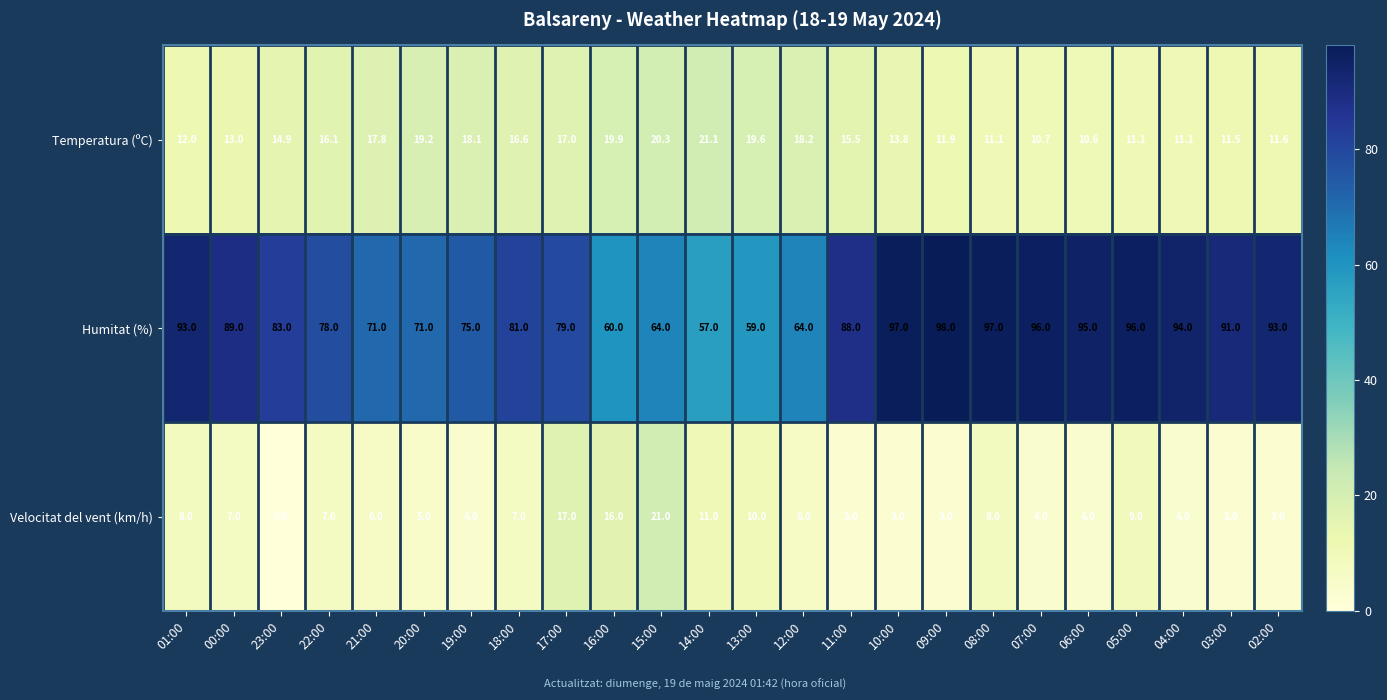

What is the difference between the highest and lowest values at 14:00?

46.0